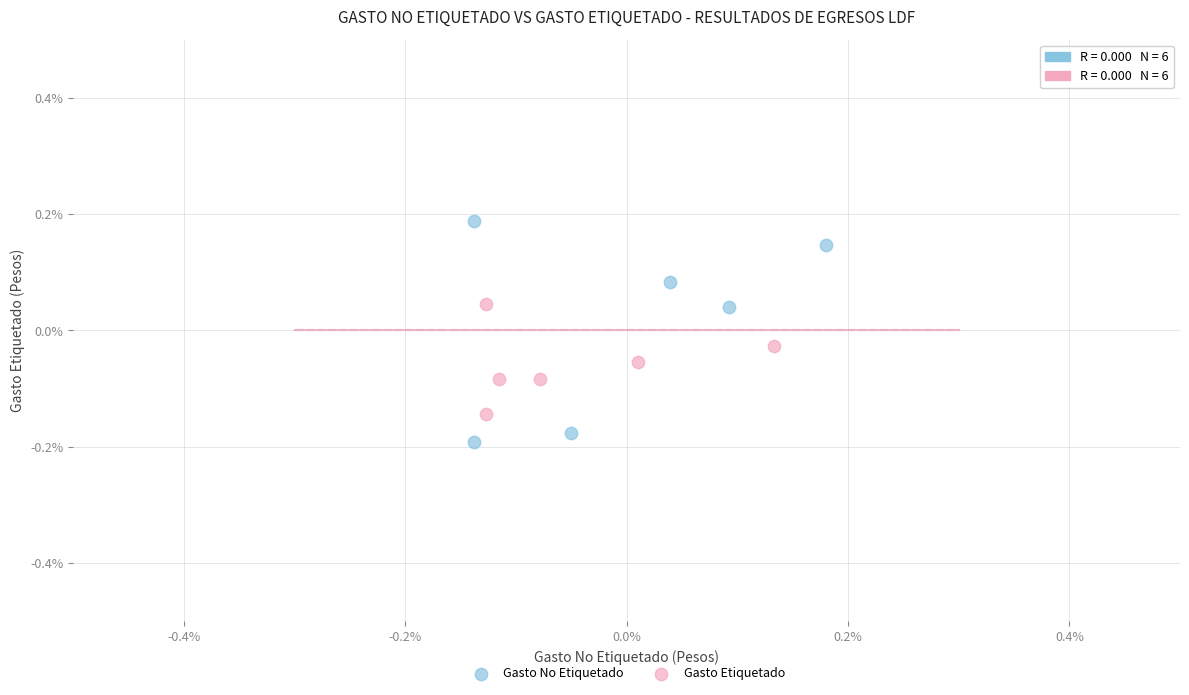

What are all the series names shown in the legend?

Gasto No Etiquetado, Gasto Etiquetado